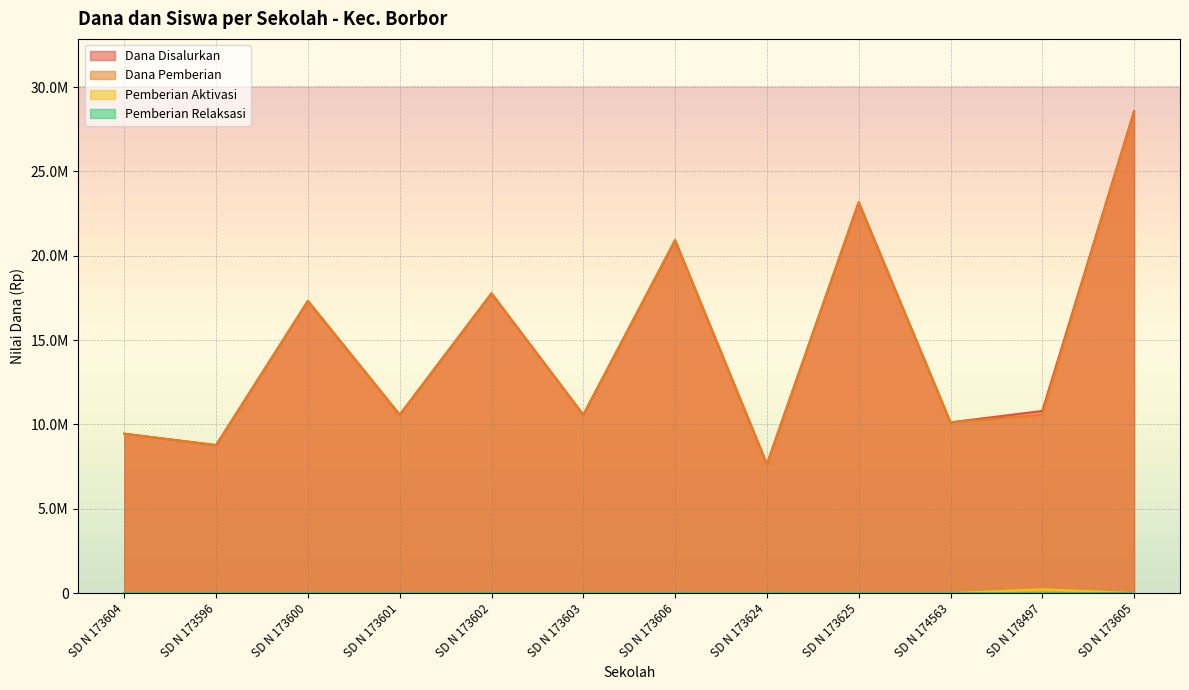

At how many categories does at least one series exceed 13281260?

5